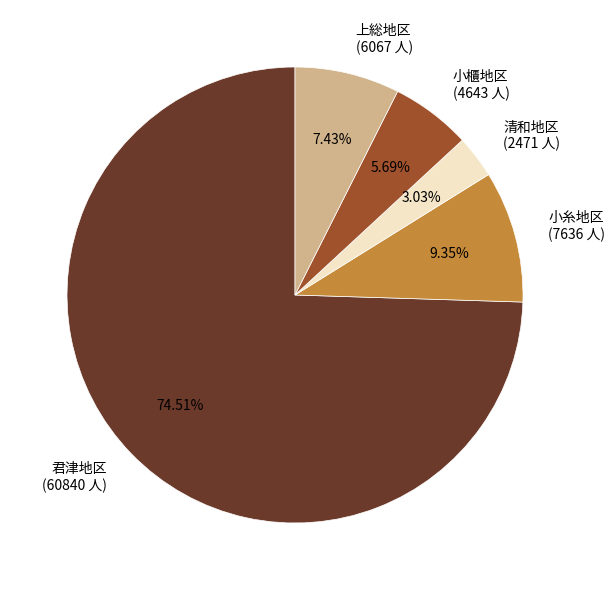

Count the number of slices in the pie.

5